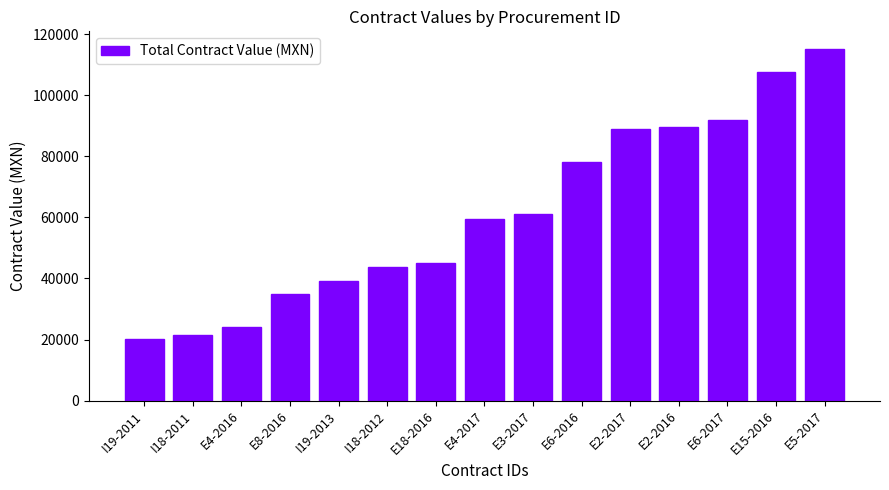

Reading left to right, transcribe all the data shown in this chart.

I19-2011=20177.4	I18-2011=21620.7	E4-2016=24200.0	E8-2016=34880.0	I19-2013=39116.4	I18-2012=43655.2	E18-2016=45150.0	E4-2017=59500.0	E3-2017=61200.0	E6-2016=78327.5	E2-2017=89100.0	E2-2016=89670.0	E6-2017=91800.0	E15-2016=107827.3	E5-2017=115250.0